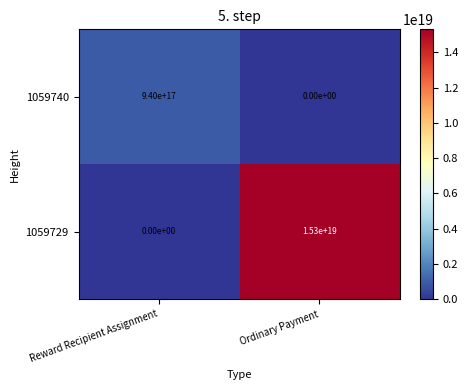

The value of 1059740 at Ordinary Payment is -496595344683329408. True or false?

False